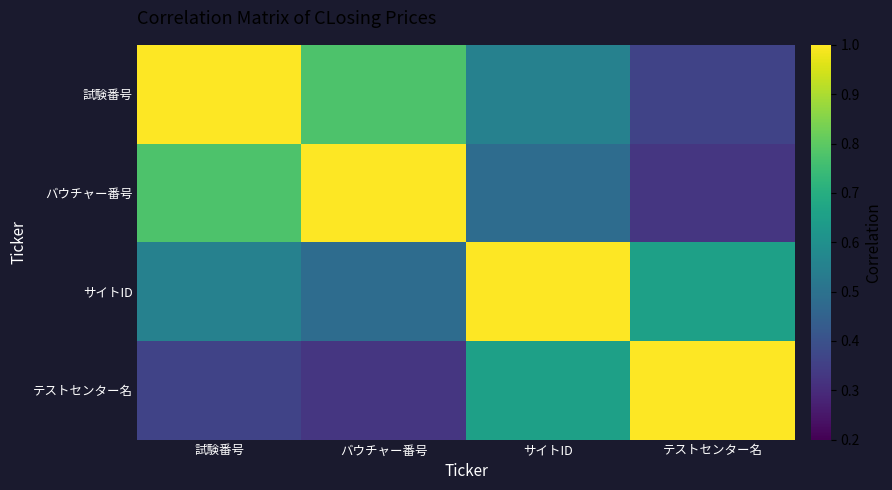

At which category is the sum across all series the highest?

試験番号